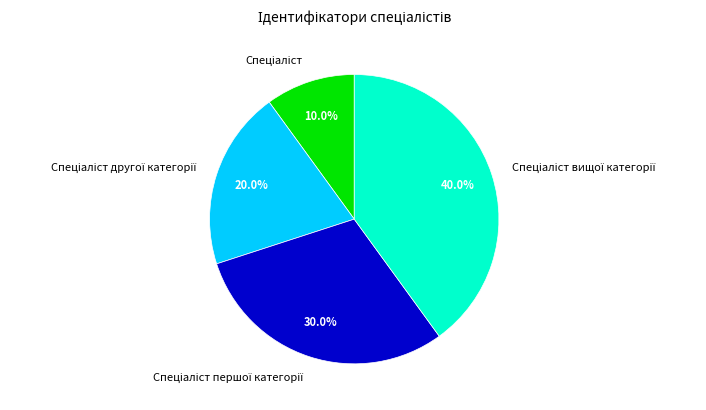

Is there any slice that represents more than half of the pie?

No